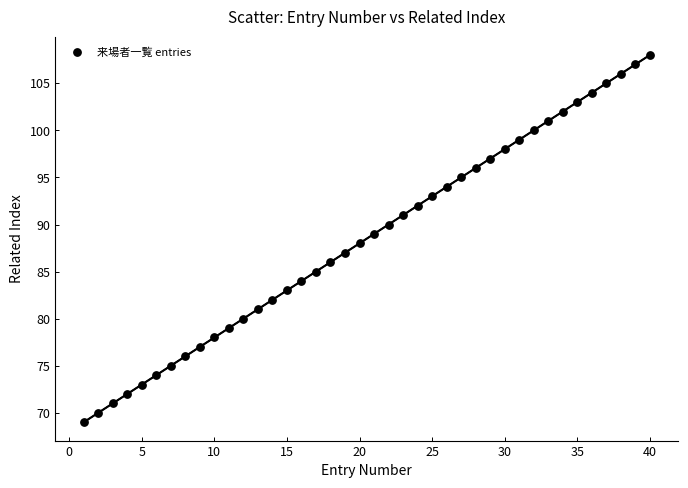

What is the range of X values (max minus min)?

39